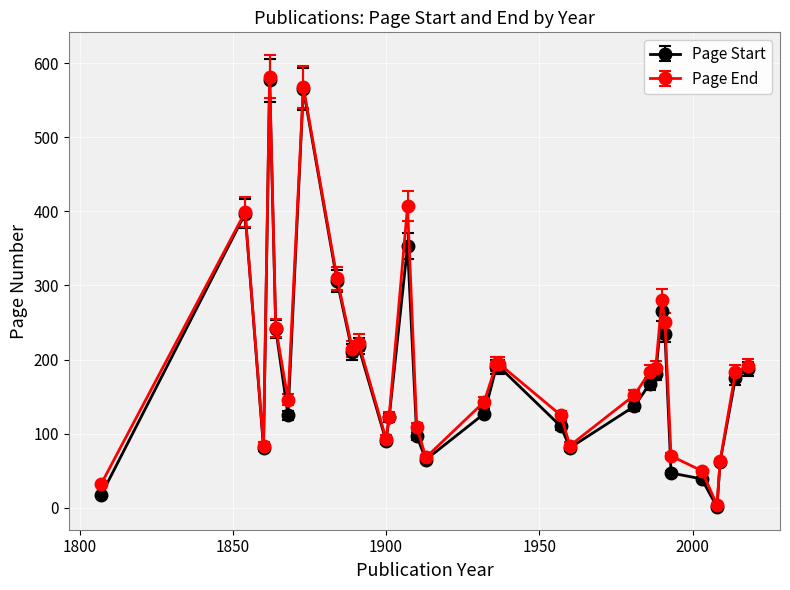

True or false: Page Start has more than 1 interior local peaks.

True